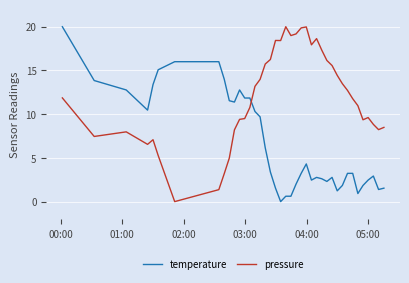

Which series has the largest total across all categories?

pressure